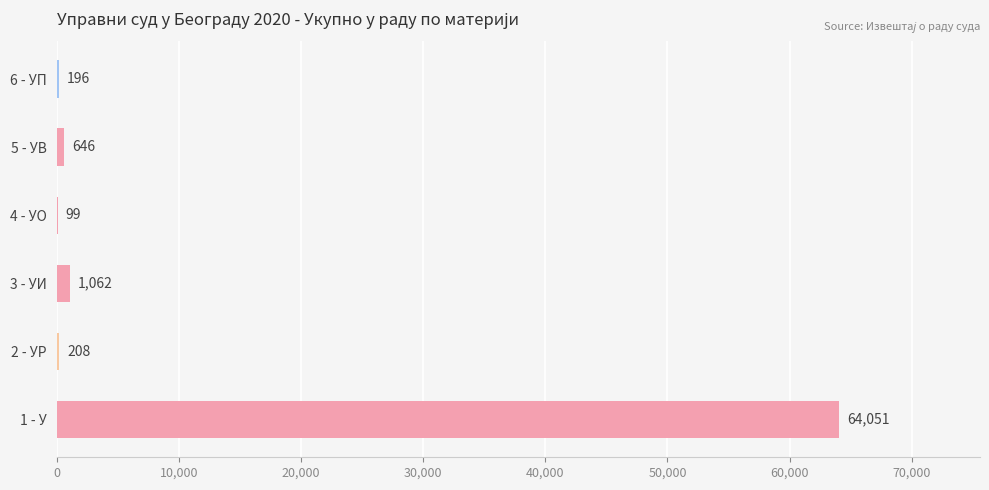

What is the greatest value displayed?

64051